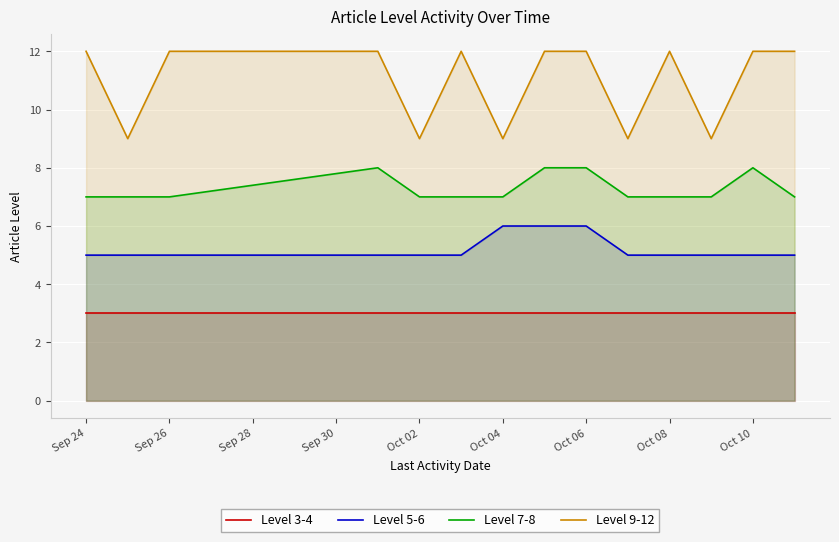

Which series has the largest total across all categories?

Level 9-12